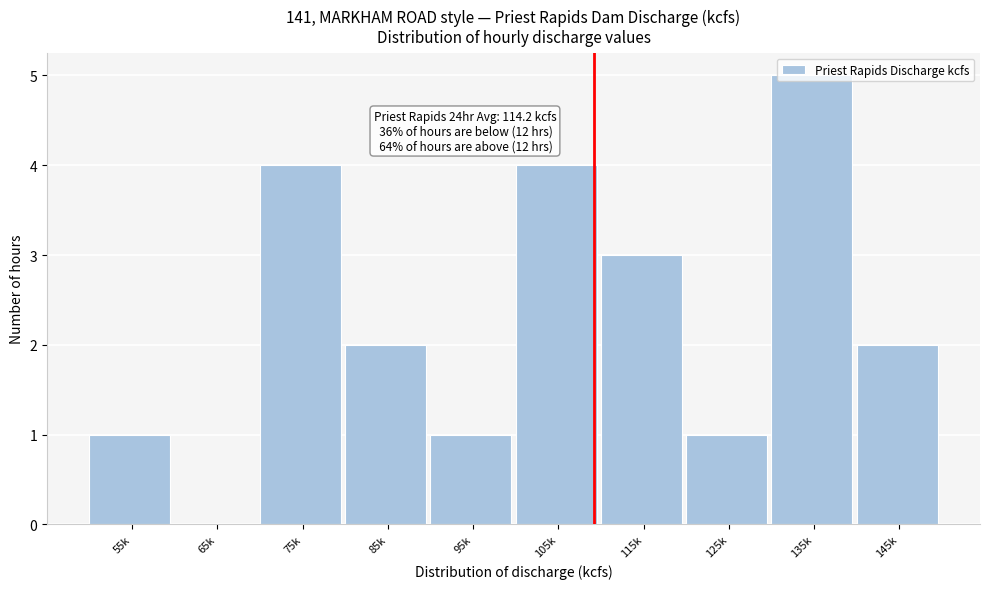

What is the sum of the values at 135k and 65k?

5